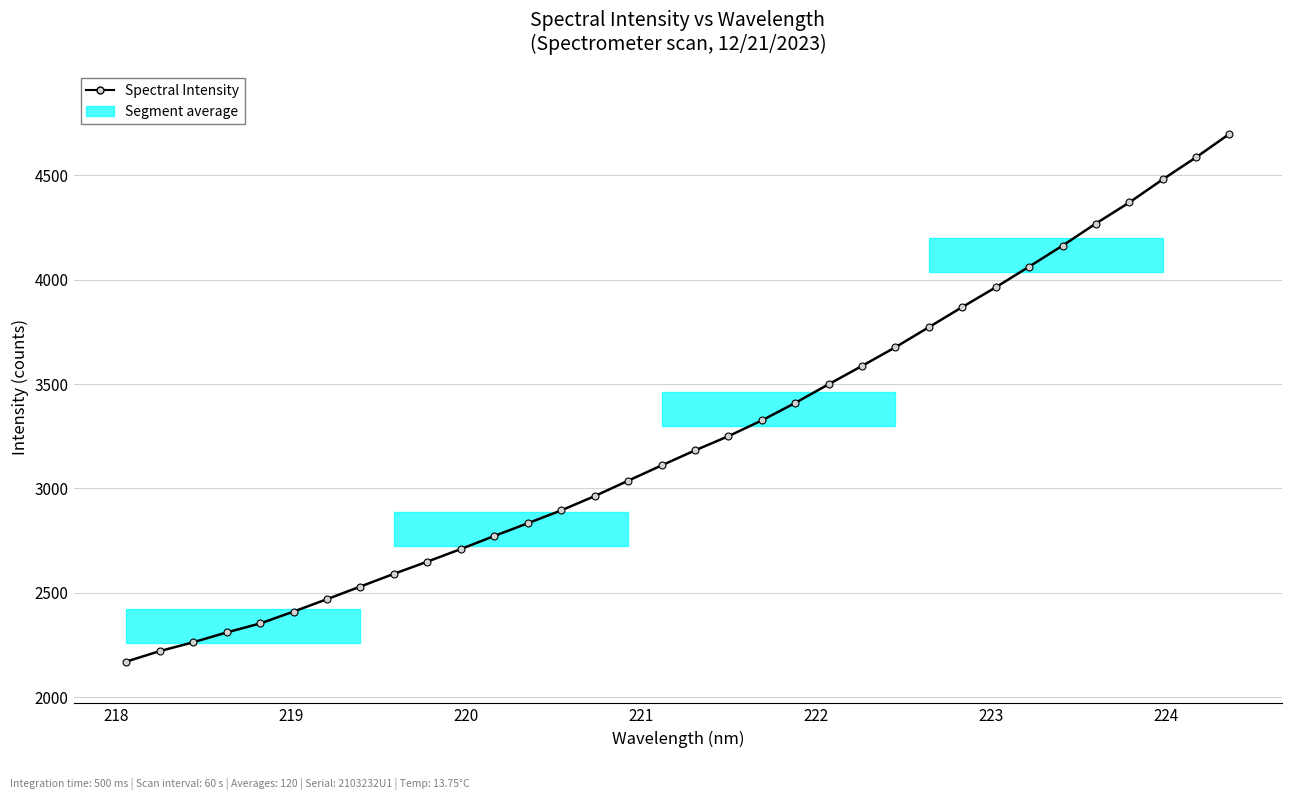

What is the maximum value shown in the chart?

4698.7